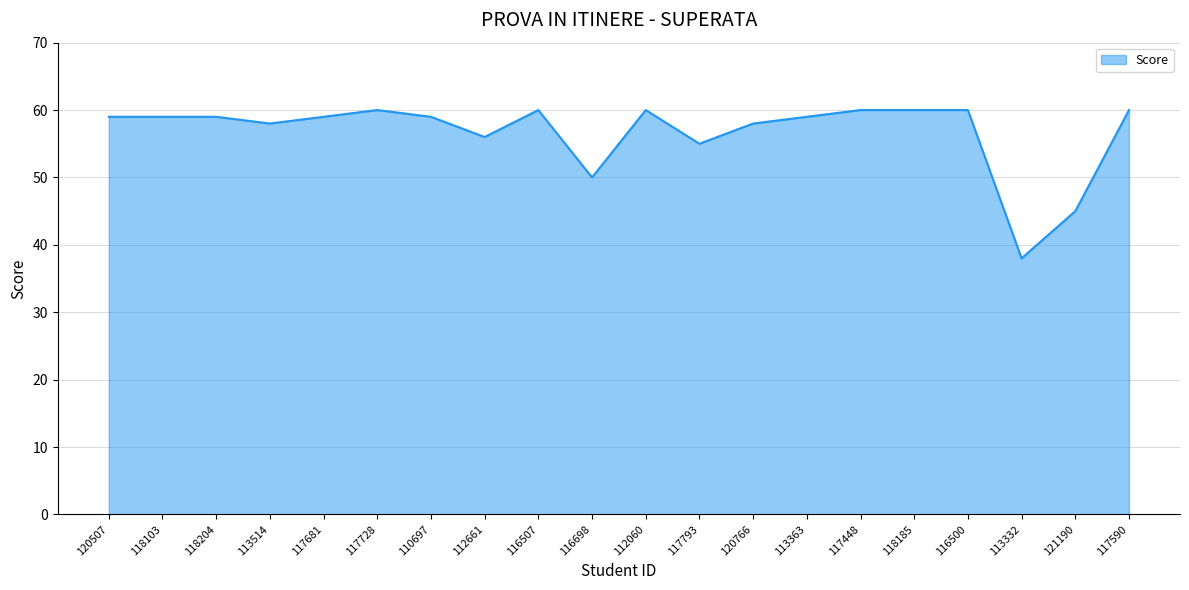

True or false: the data shows 60 at 112060.

True